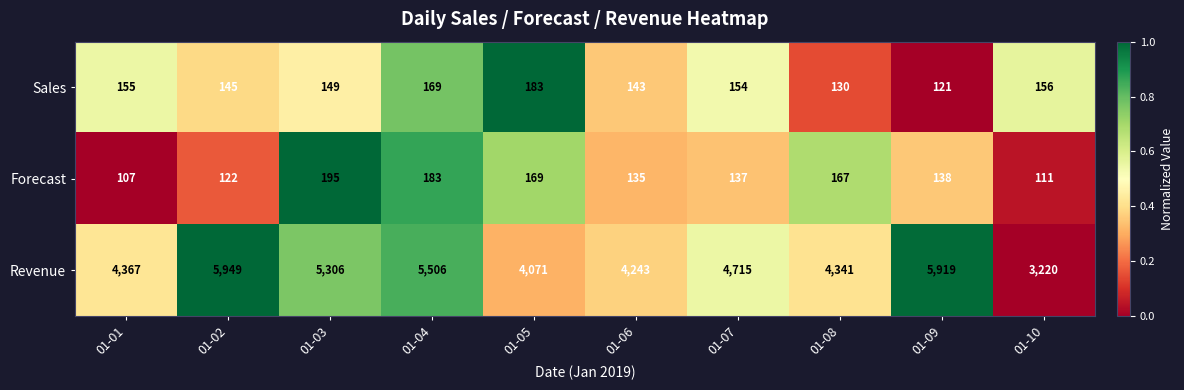

The Revenue series shows 4367 at 01-01. True or false?

True